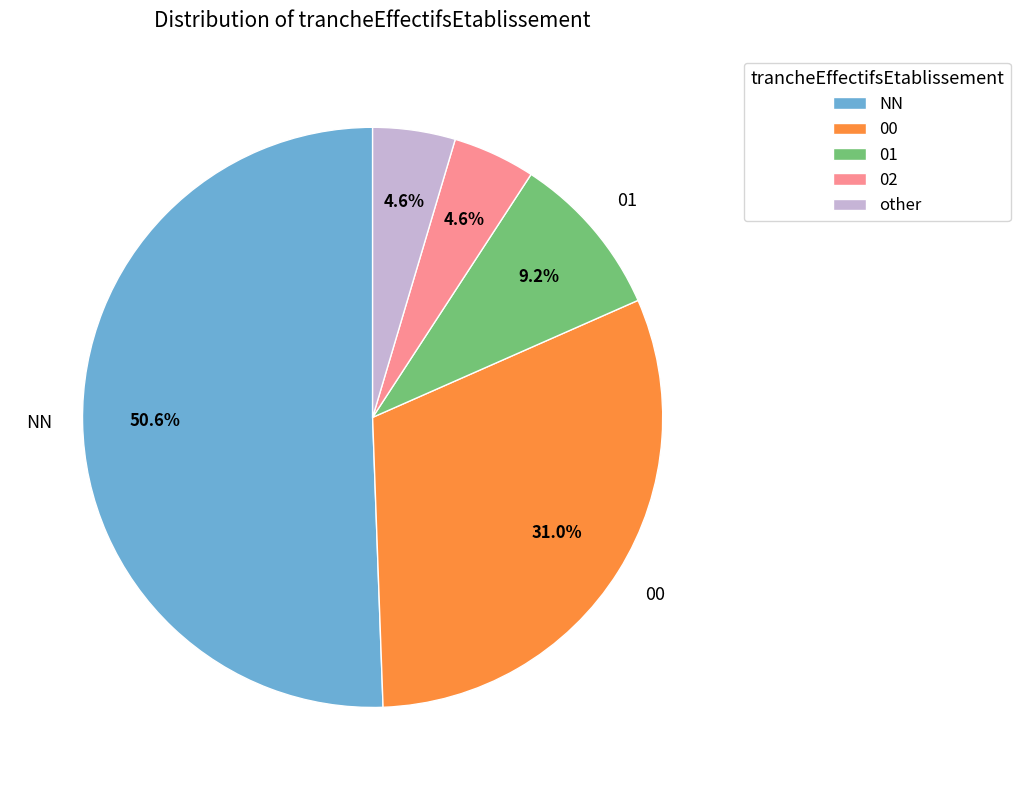

To the nearest percent, what is the difference between the largest and smallest slice percentages?

46%